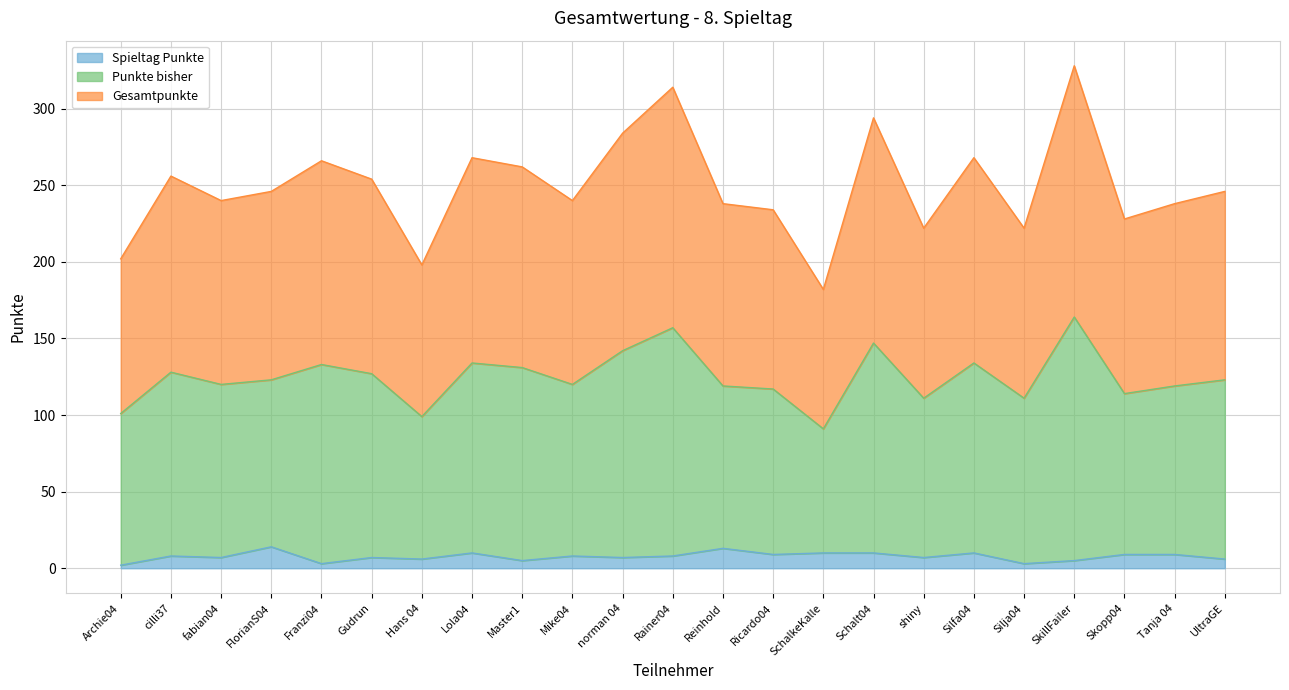

What position from the left is Archie04?

1